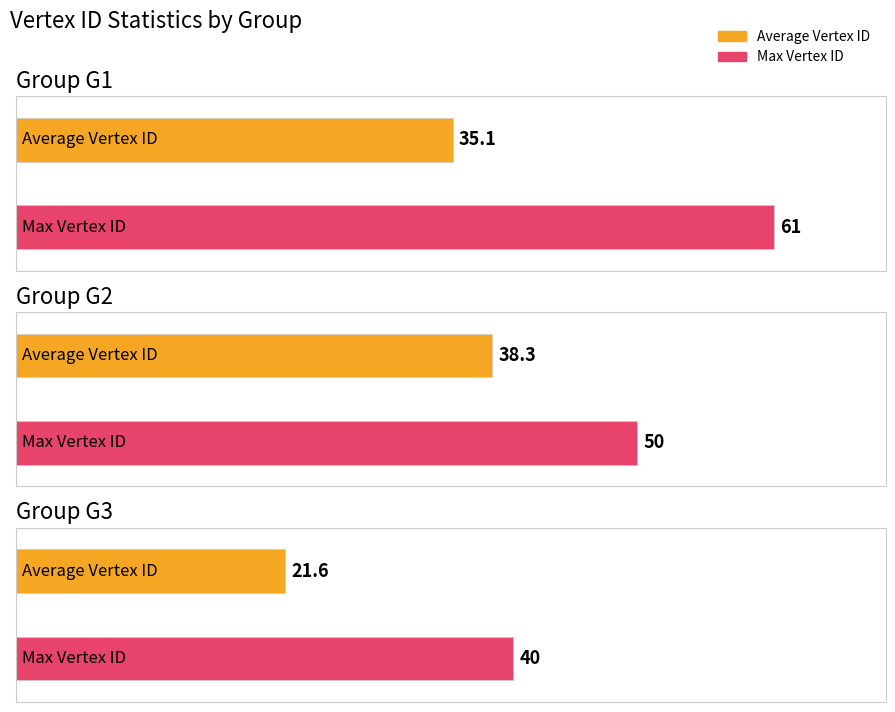

List the labels in order of Max Vertex ID value, smallest first.

G3, G2, G1